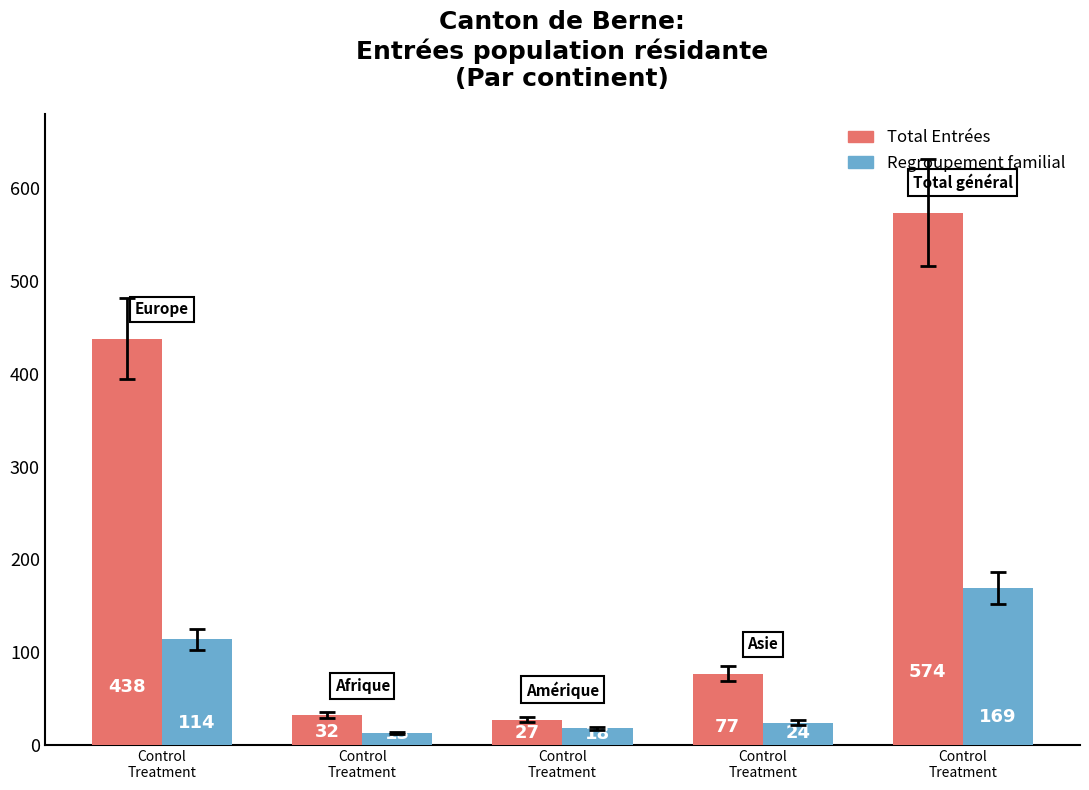

Count the number of data series in this chart.

2